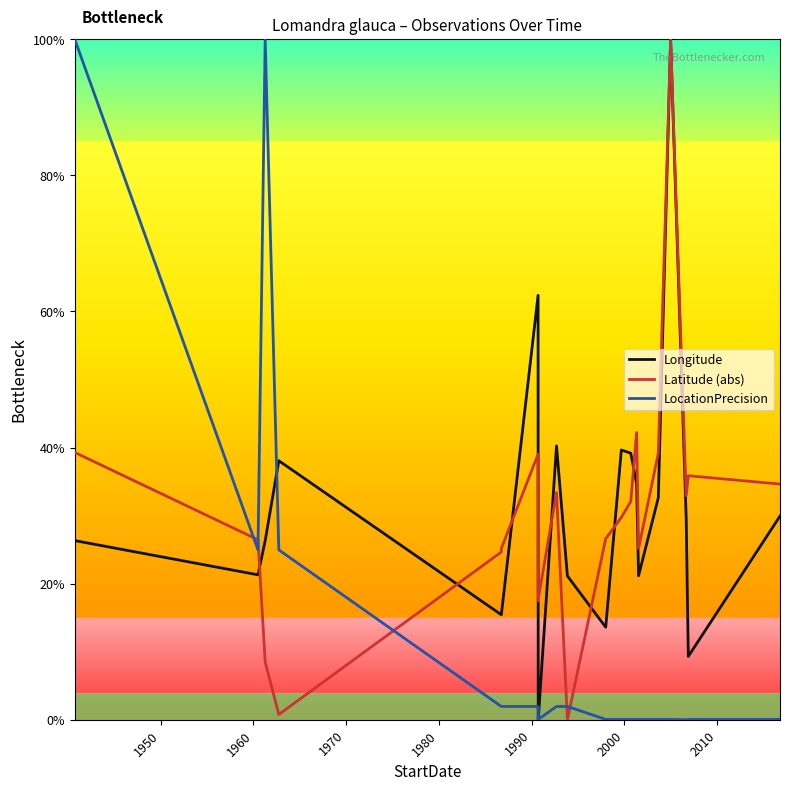

What is the highest value of the Latitude (abs) series?

100.0